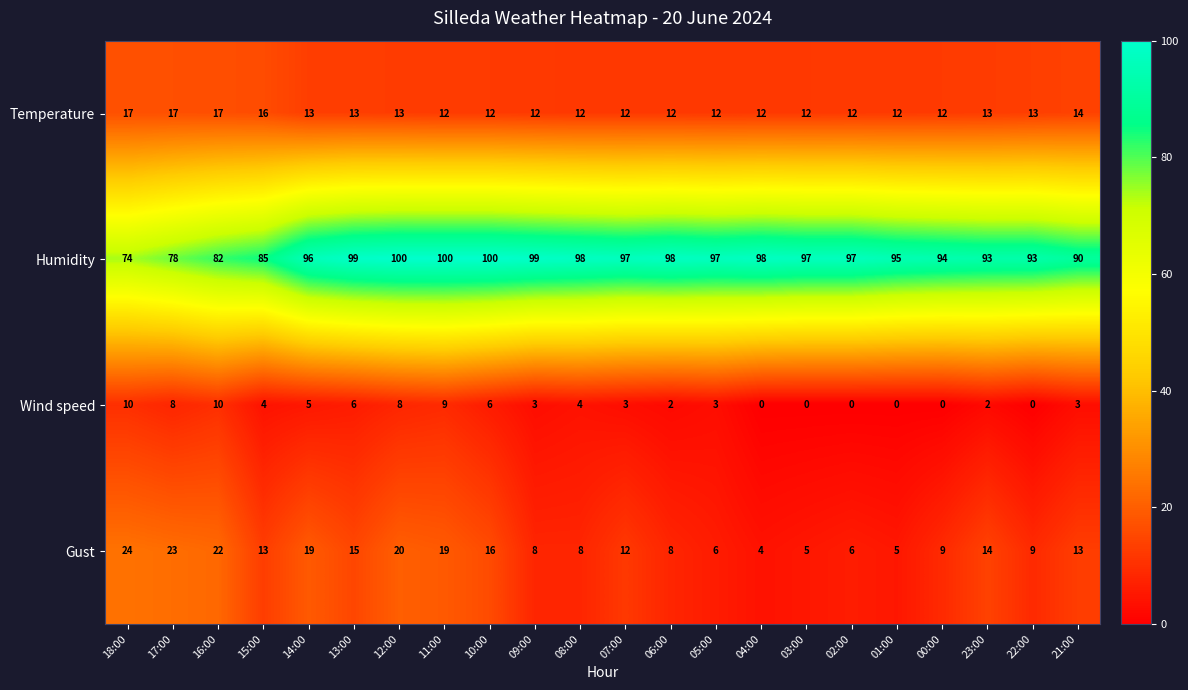

Which series changed the most between 17:00 and 02:00?

Humidity